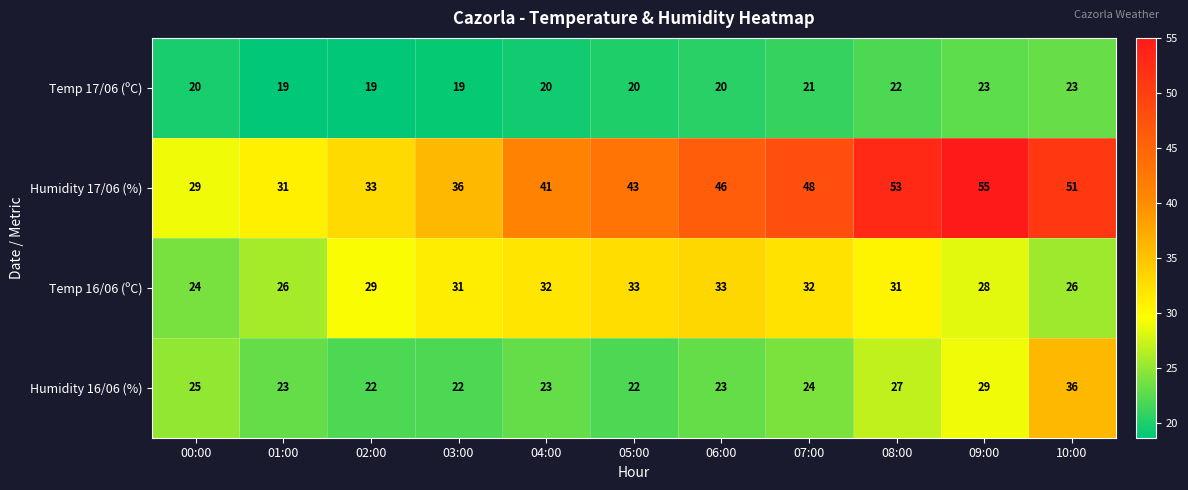

What is the difference between the highest and lowest values at 07:00?

27